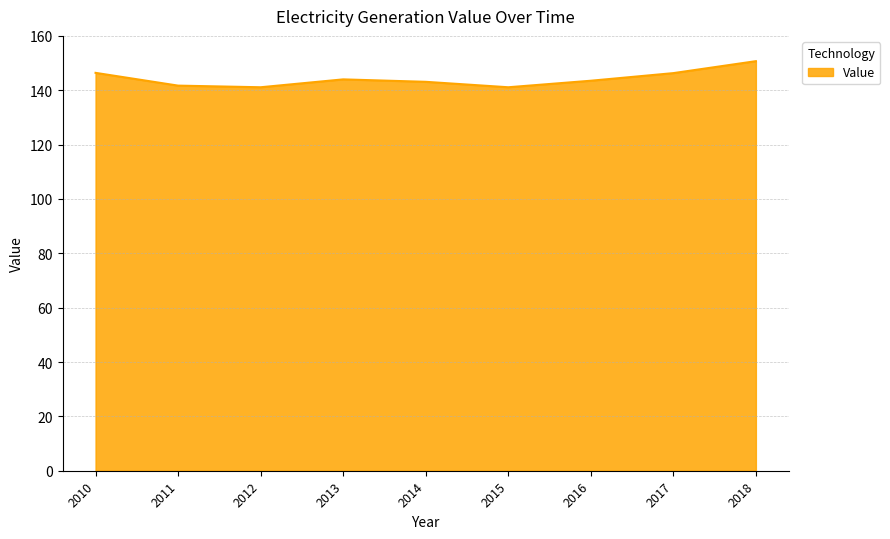

How many lines are shown in the chart?

1